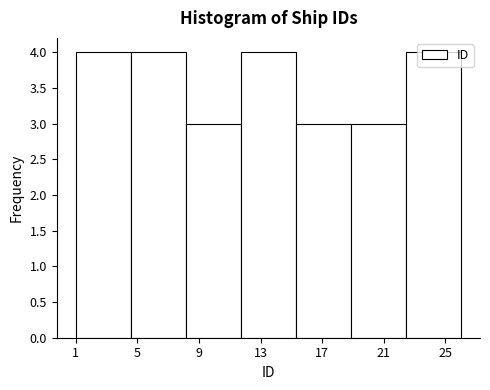

Reading left to right, transcribe this chart: for each bar, give the range it covers on the x-axis and its height. Neither the bar edges nor the heights are printed on the chart, so give them approximately, as read against the axes.

1.0 to 4.5: 4
4.5 to 8.0: 4
8.0 to 11.5: 3
11.5 to 15.5: 4
15.5 to 19.0: 3
19.0 to 22.5: 3
22.5 to 26.0: 4